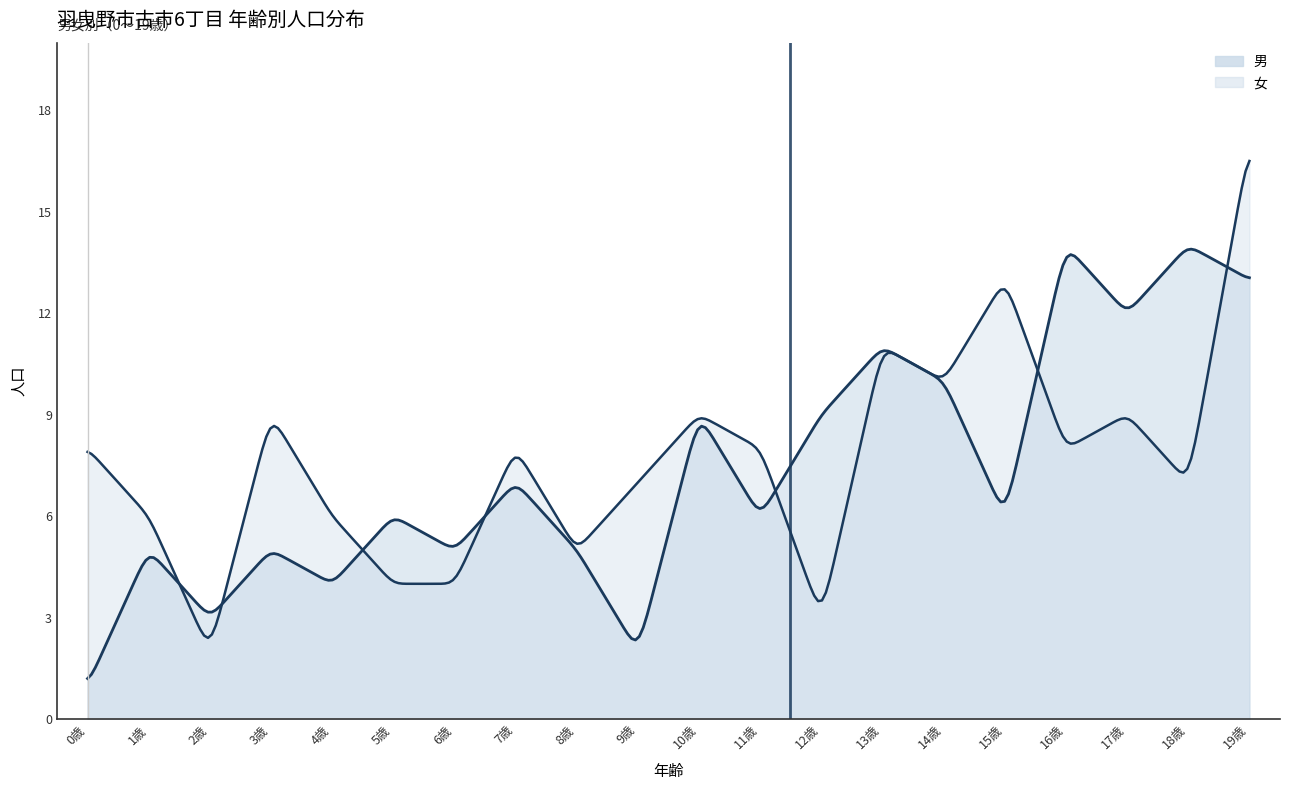

How many interior local valleys does the 女 series have?

6